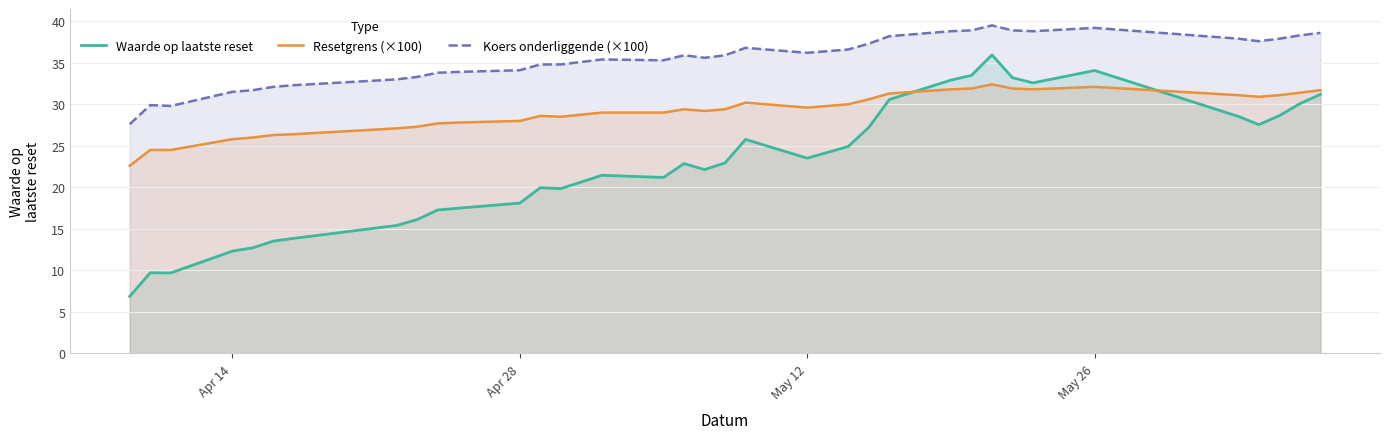

What are all the series names shown in the legend?

Waarde op laatste reset, Resetgrens (×100), Koers onderliggende (×100)